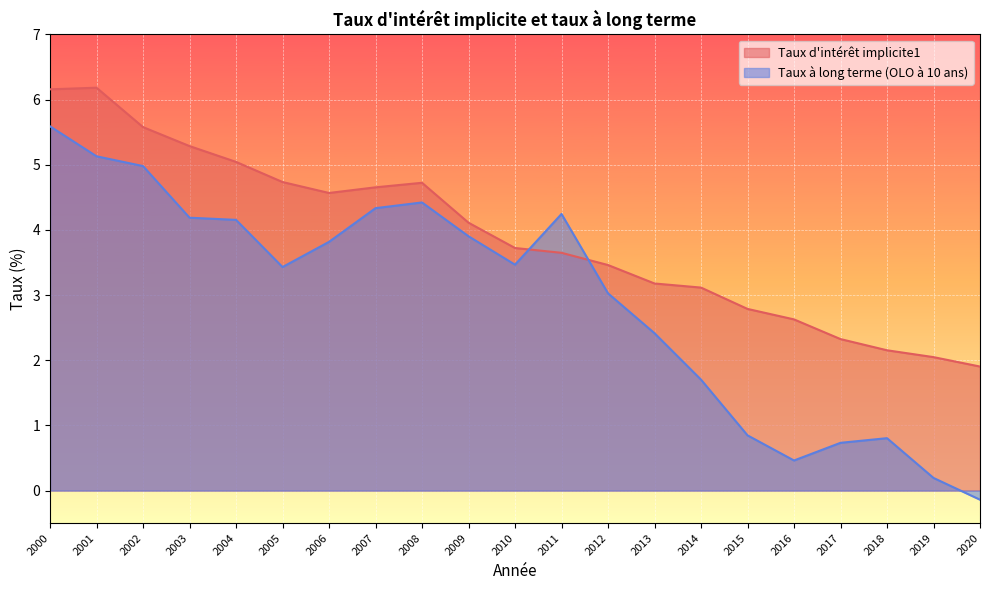

Rank the series by their maximum value, from highest to lowest.

Taux d'intérêt implicite1, Taux à long terme (OLO à 10 ans)